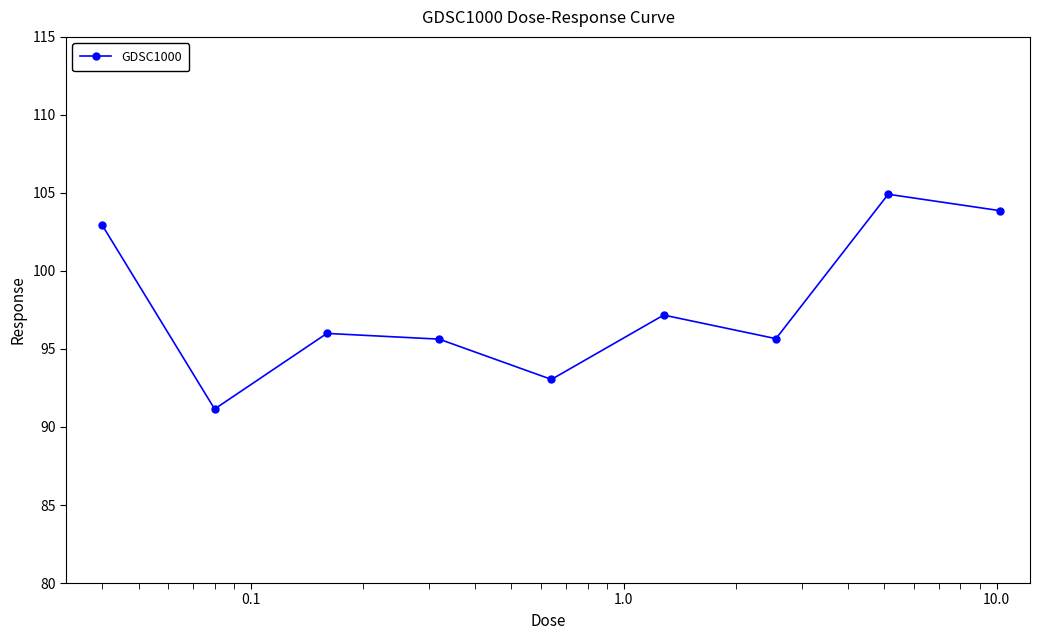

What is the difference between the maximum and minimum values?

13.8